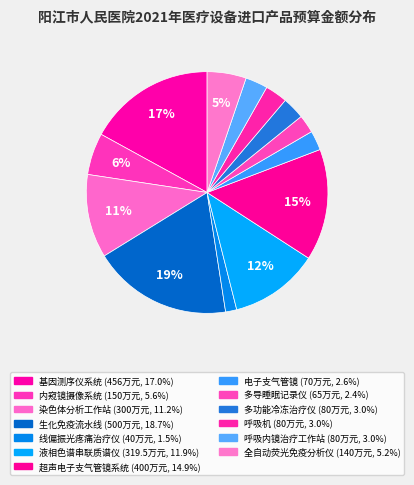

Is there a majority slice in this chart?

No